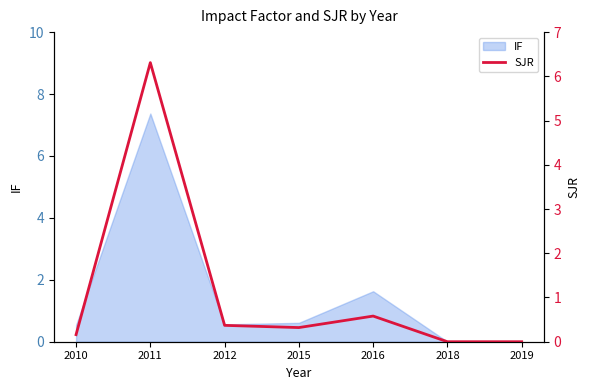

Where is the first local maximum?

2011